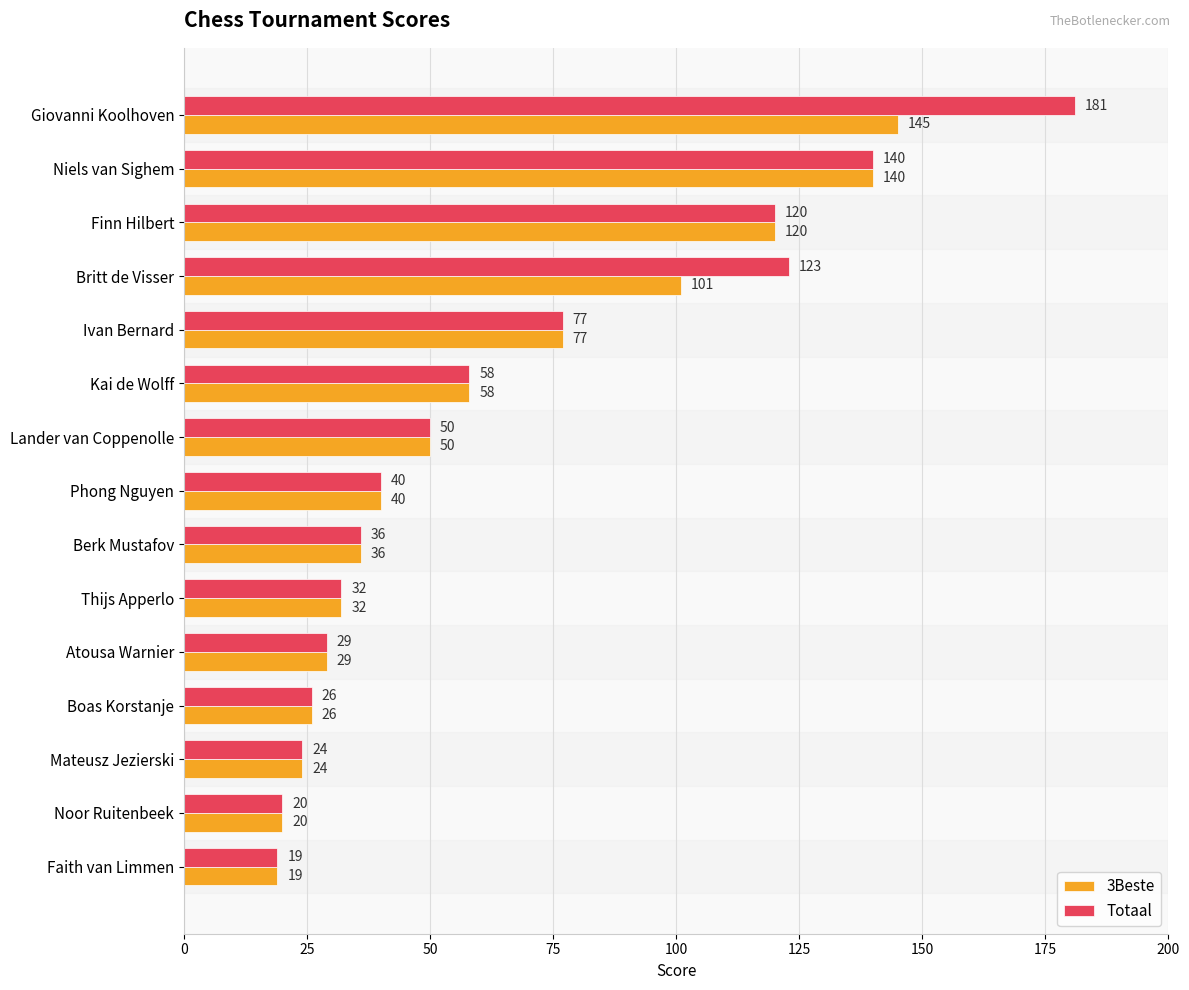

Read the Totaal value at Boas Korstanje.

26